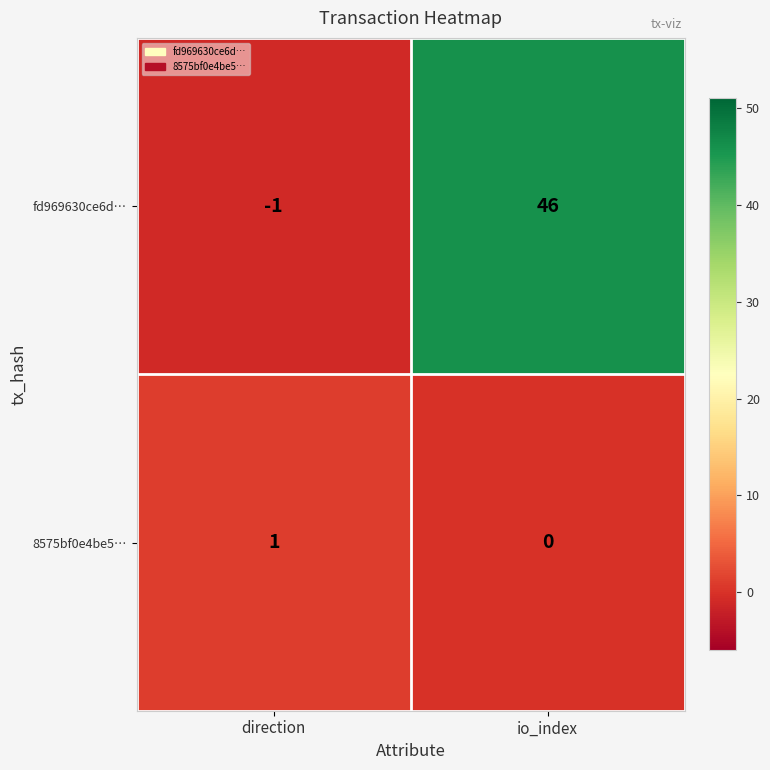

At how many categories does at least one series exceed 45?

1